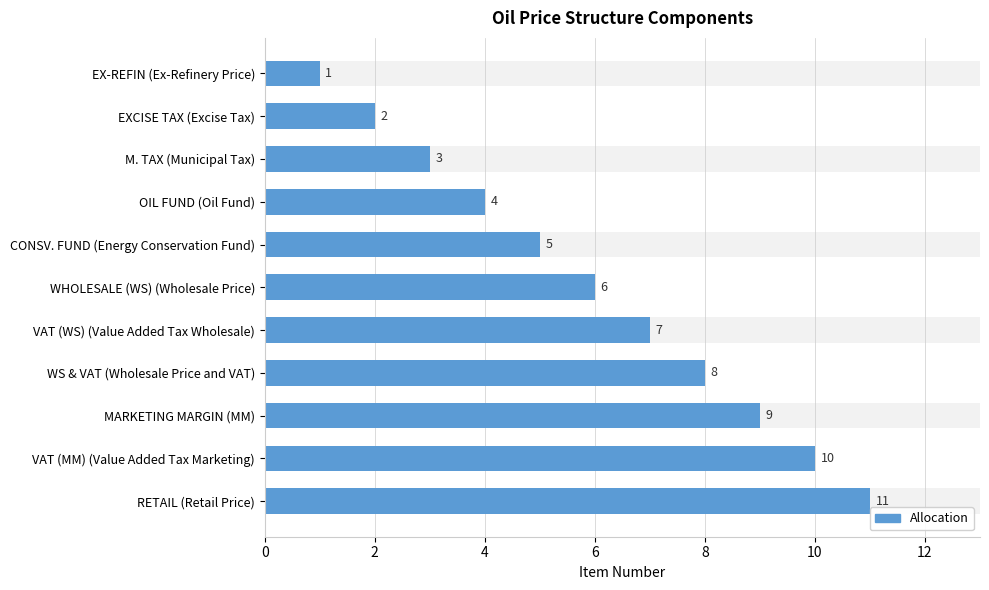

True or false: the data shows 0 at EX-REFIN (Ex-Refinery Price).

False